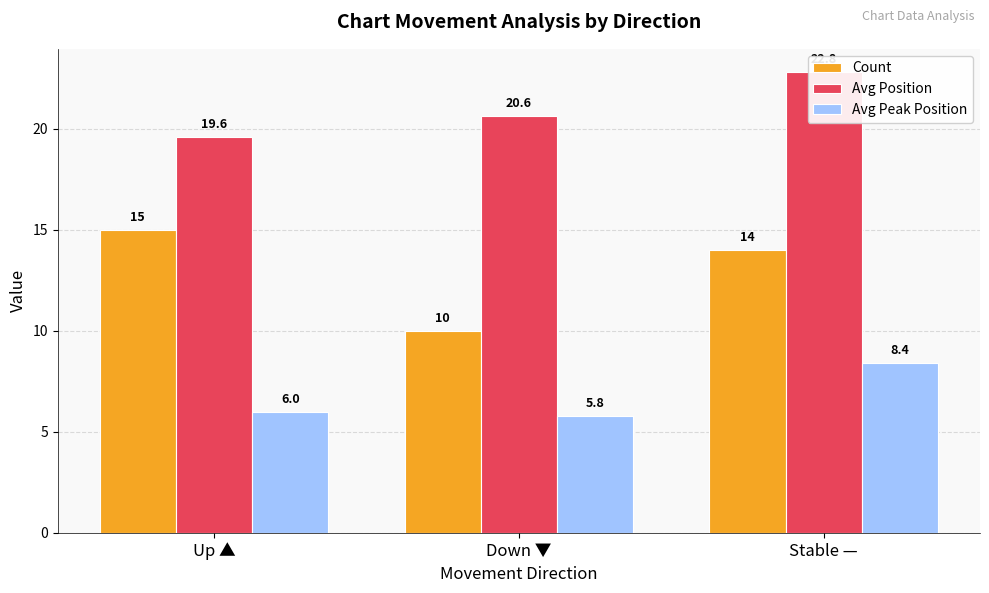

The Count series shows 6.5 at Stable —. True or false?

False